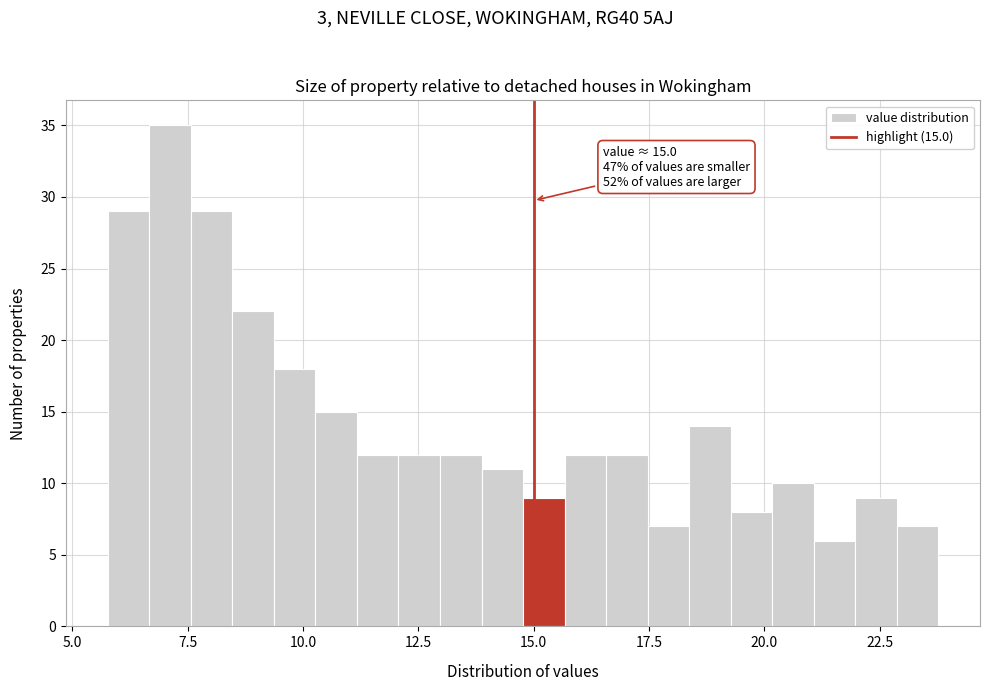

Around what value on the x-axis is the tallest bar? Give the approximate position of its centre, as read against the axis.

7.0